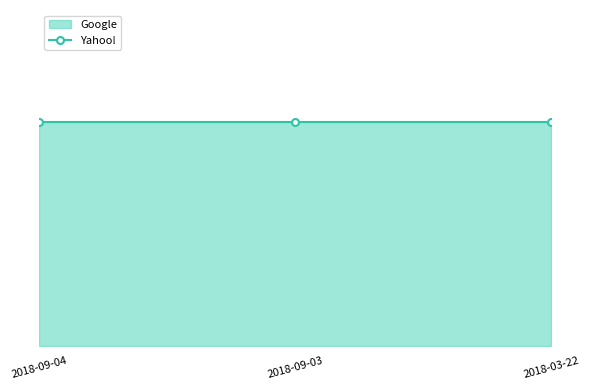

What is the label of the 3rd point from the right?

2018-09-04